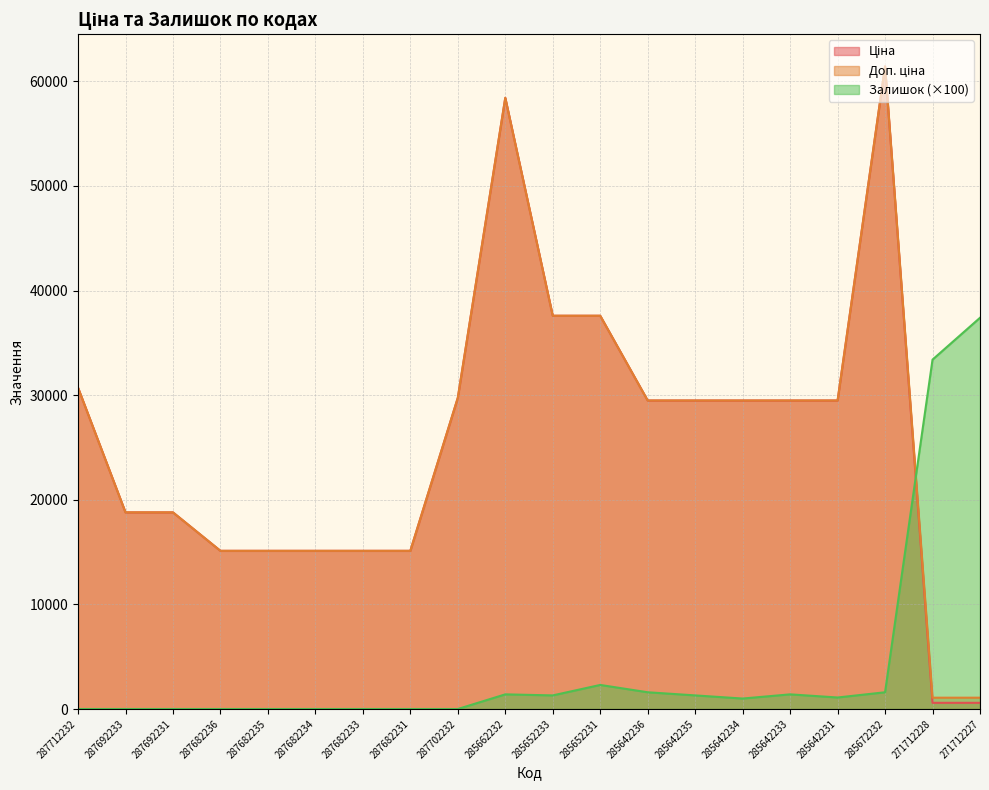

True or false: Залишок has more than 2 points higher than both neighbors.

True